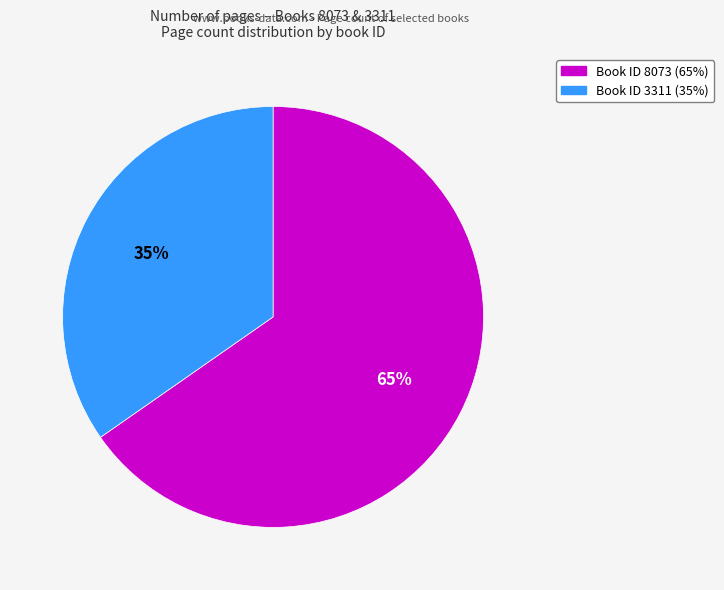

To the nearest percent, what is the average slice percentage?

50%